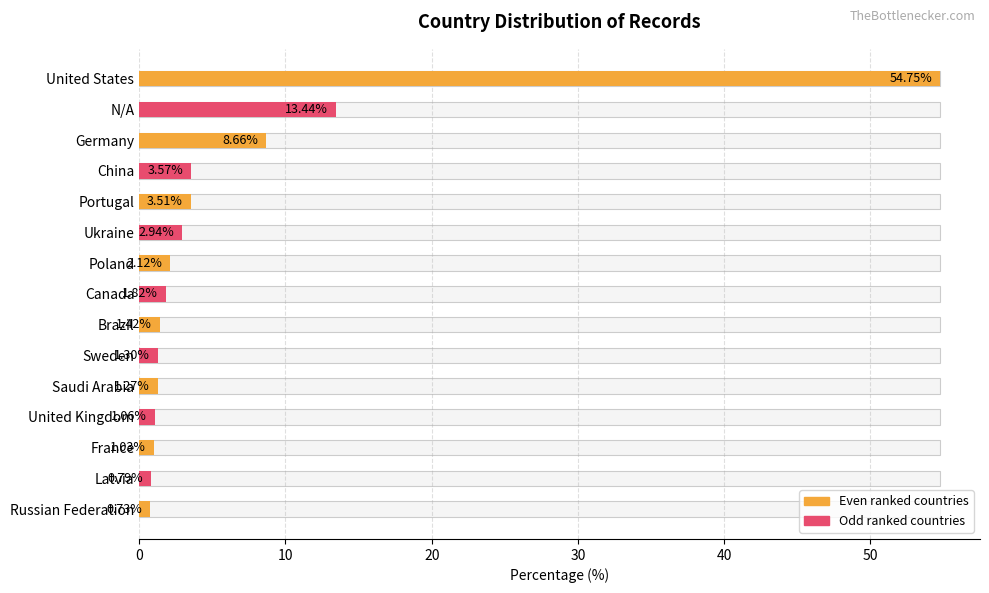

Which has a higher value, Germany or China?

Germany